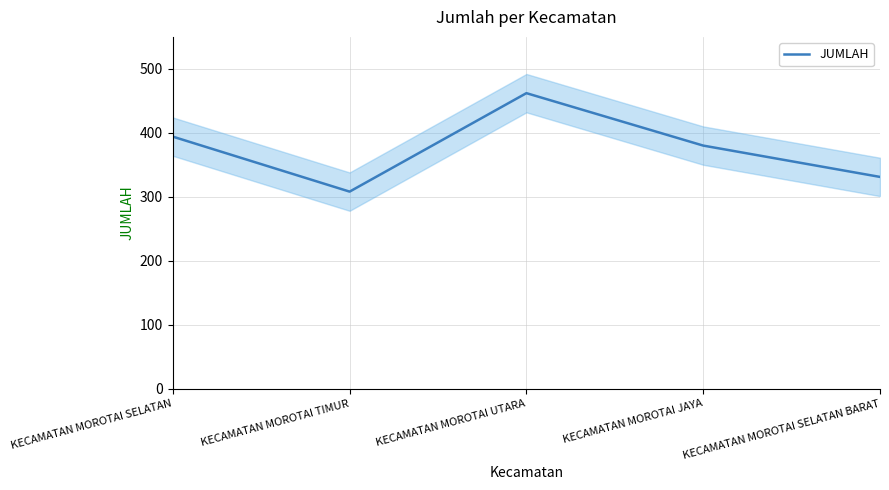

At which category does the data reach its first local peak?

KECAMATAN MOROTAI UTARA